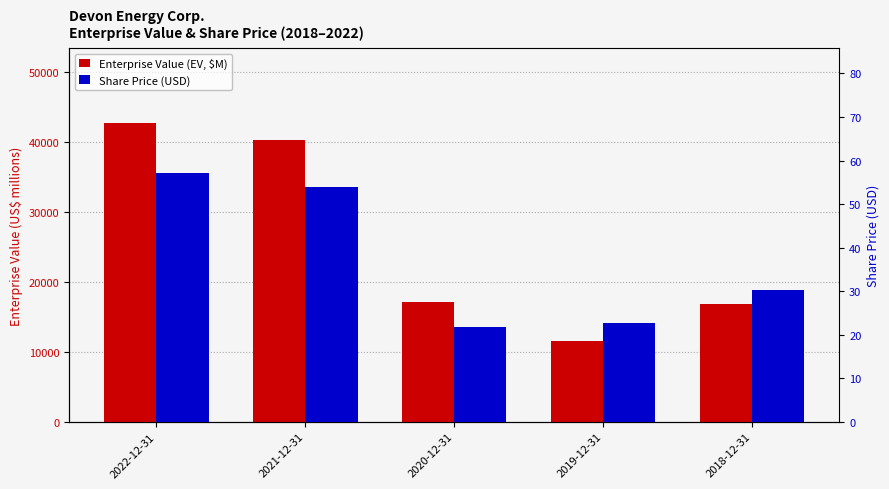

What is the average value of the Enterprise Value (EV, $M) series?

25711.4